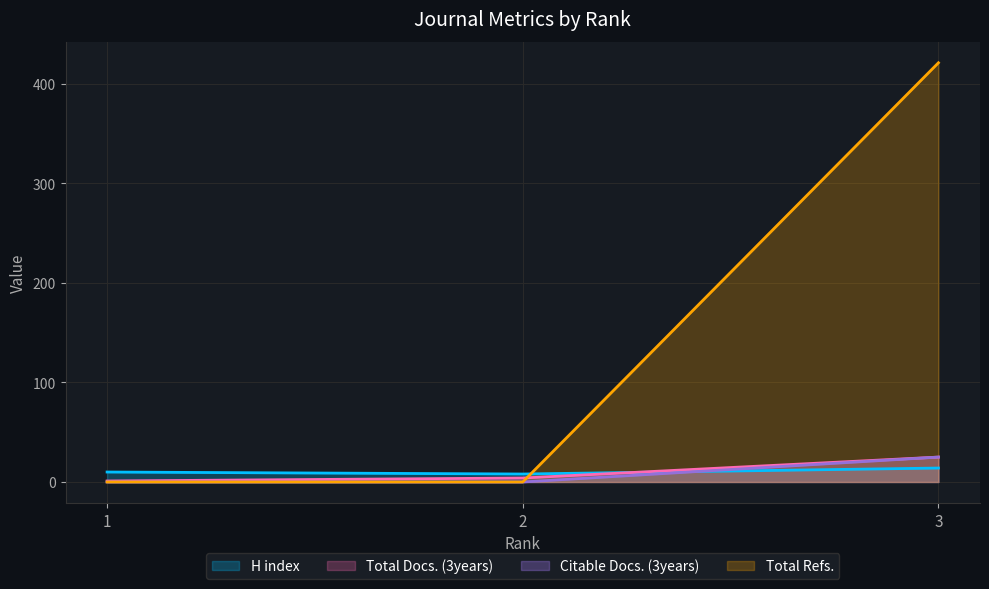

Which series changed the most between 2 and 3?

Total Refs.